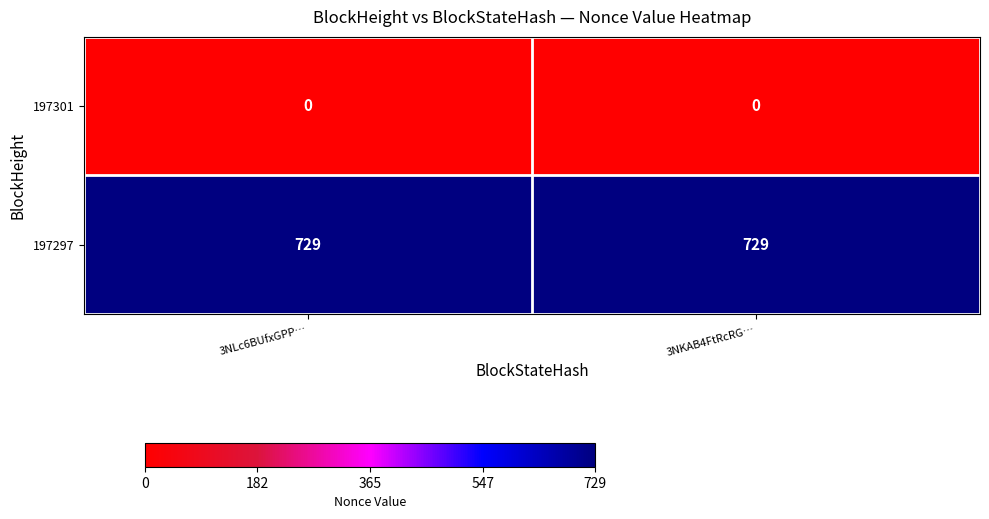

Reading left to right, extract all data points from this chart.

197301: 0	0
197297: 729	729